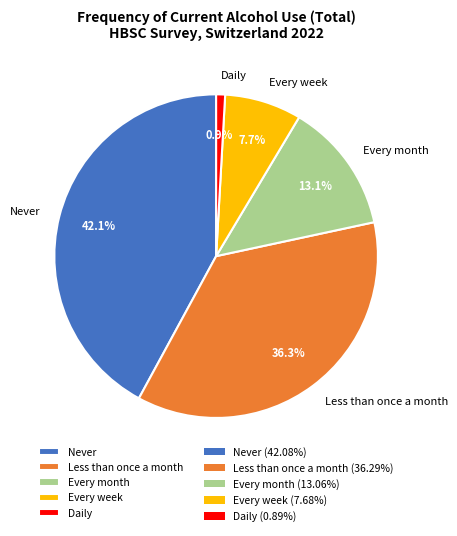

Is the sum of Every week and Every month greater than half?

No